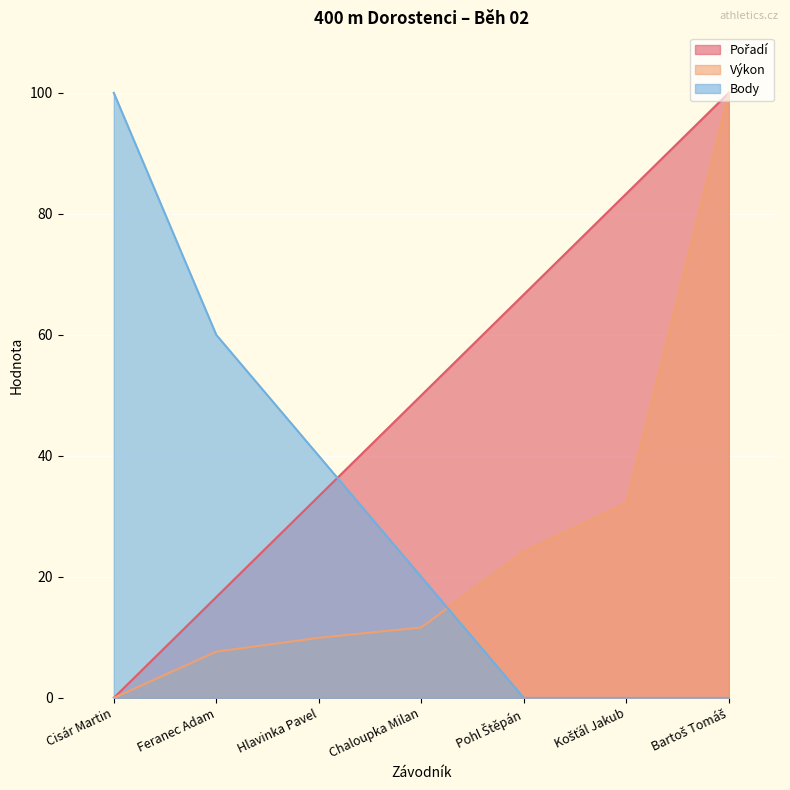

Reading left to right, transcribe all the data shown in this chart.

Pořadí: Cisár Martin=0.0	Feranec Adam=16.7	Hlavinka Pavel=33.3	Chaloupka Milan=50.0	Pohl Štěpán=66.7	Košťál Jakub=83.3	Bartoš Tomáš=100.0
Výkon: Cisár Martin=0.0	Feranec Adam=7.6	Hlavinka Pavel=9.9	Chaloupka Milan=11.6	Pohl Štěpán=24.2	Košťál Jakub=32.2	Bartoš Tomáš=100.0
Body: Cisár Martin=100.0	Feranec Adam=60.0	Hlavinka Pavel=40.0	Chaloupka Milan=20.0	Pohl Štěpán=0.0	Košťál Jakub=0.0	Bartoš Tomáš=0.0